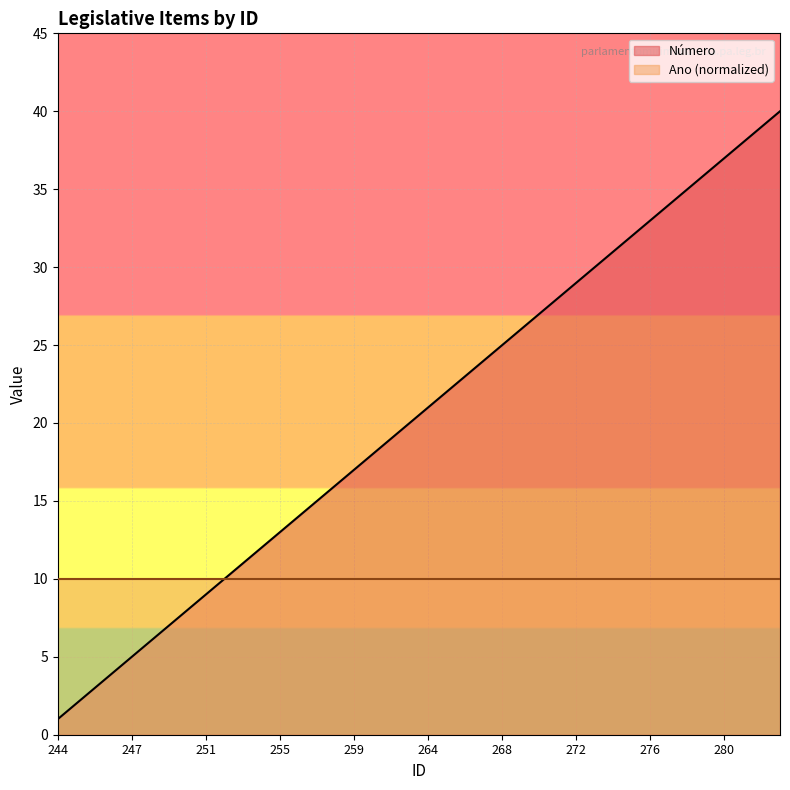

Rank the categories by value from lowest to highest.

244, 243, 245, 246, 247, 248, 249, 250, 251, 252, 253, 254, 255, 256, 257, 258, 259, 260, 261, 263, 264, 265, 266, 267, 268, 269, 270, 271, 272, 273, 274, 275, 276, 277, 278, 279, 280, 281, 282, 283